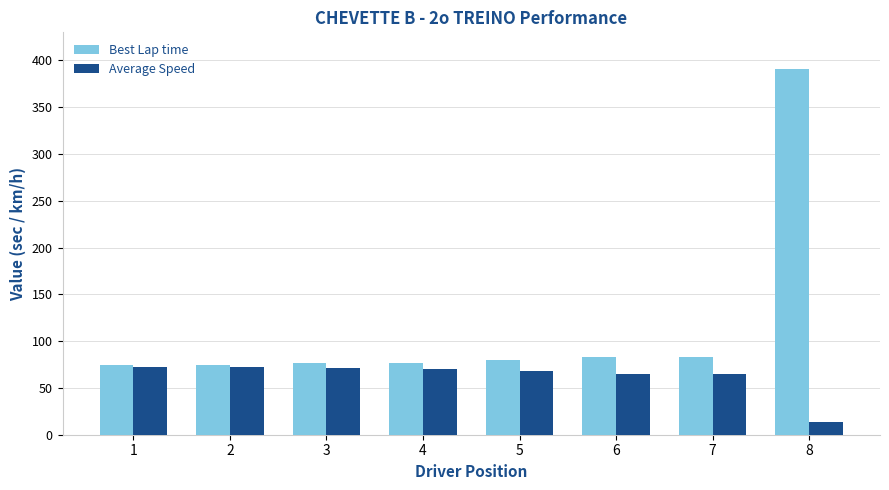

Rank the series by their average value, from lowest to highest.

Average Speed, Best Lap time